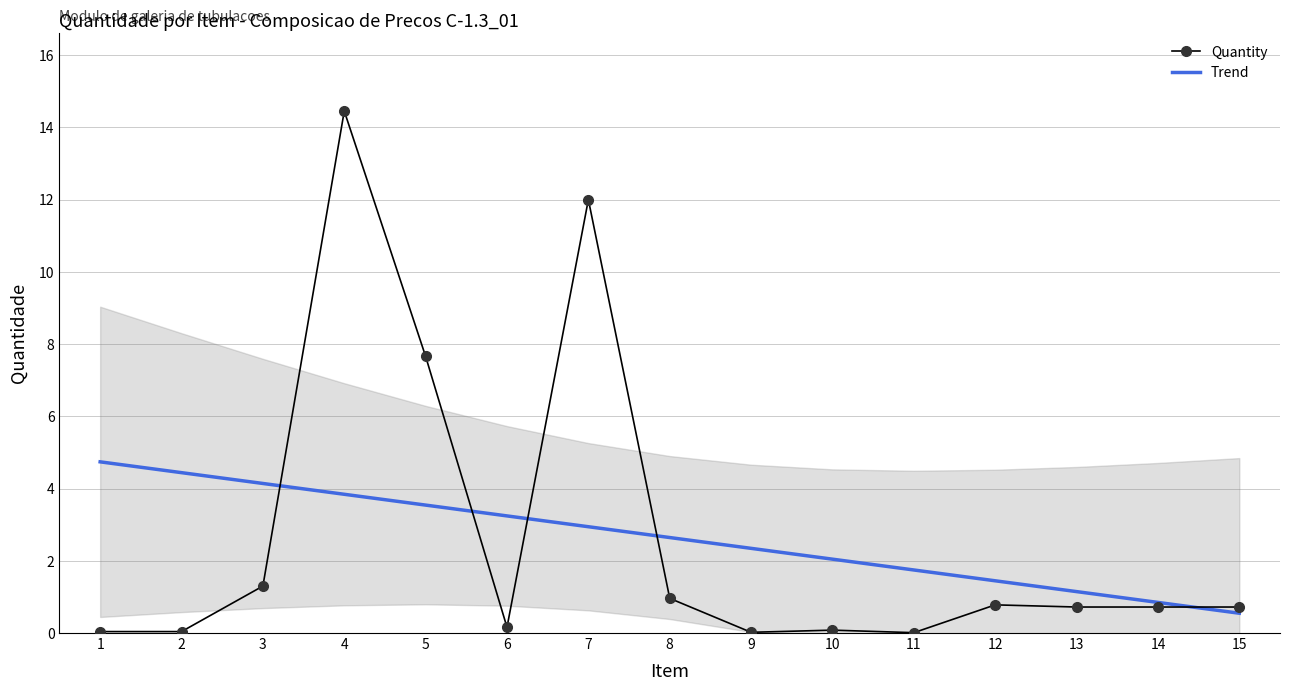

True or false: Trend has more than 2 interior local peaks.

False